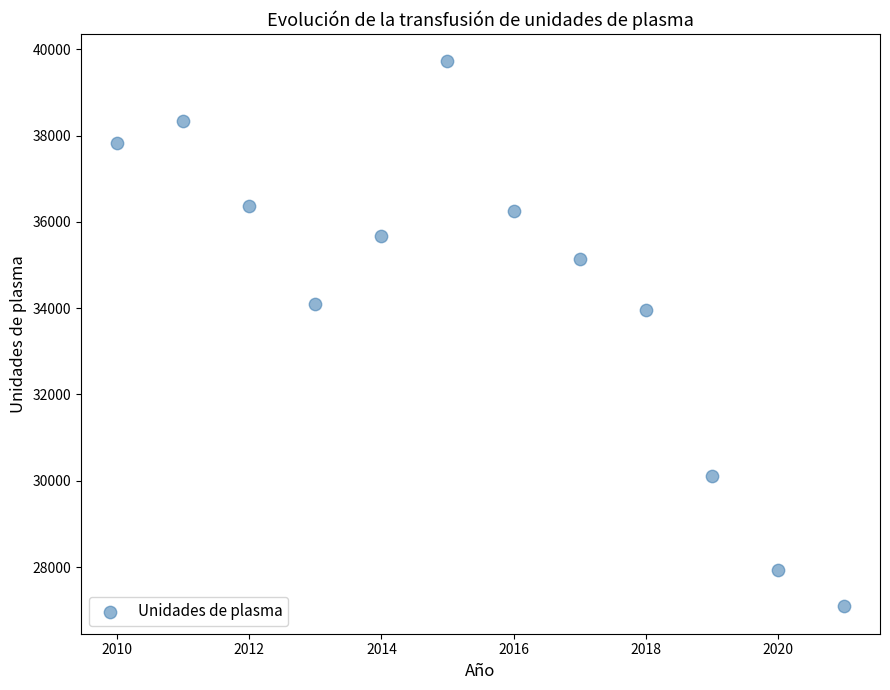

What Y value in the scatter plot is closest to 33403?

33951